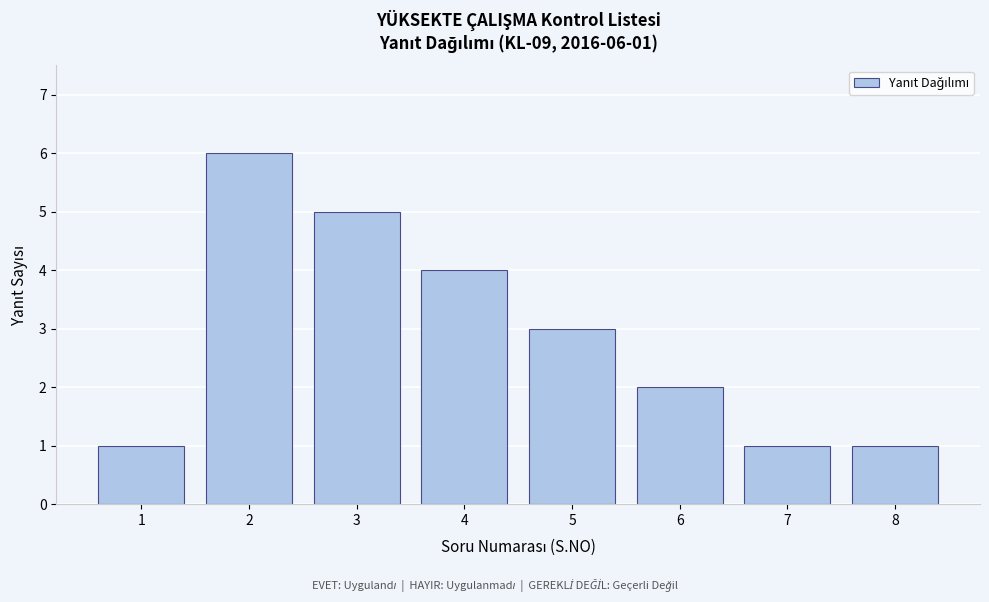

Reading right to left, extract all data points from this chart.

8=1	7=1	6=2	5=3	4=4	3=5	2=6	1=1